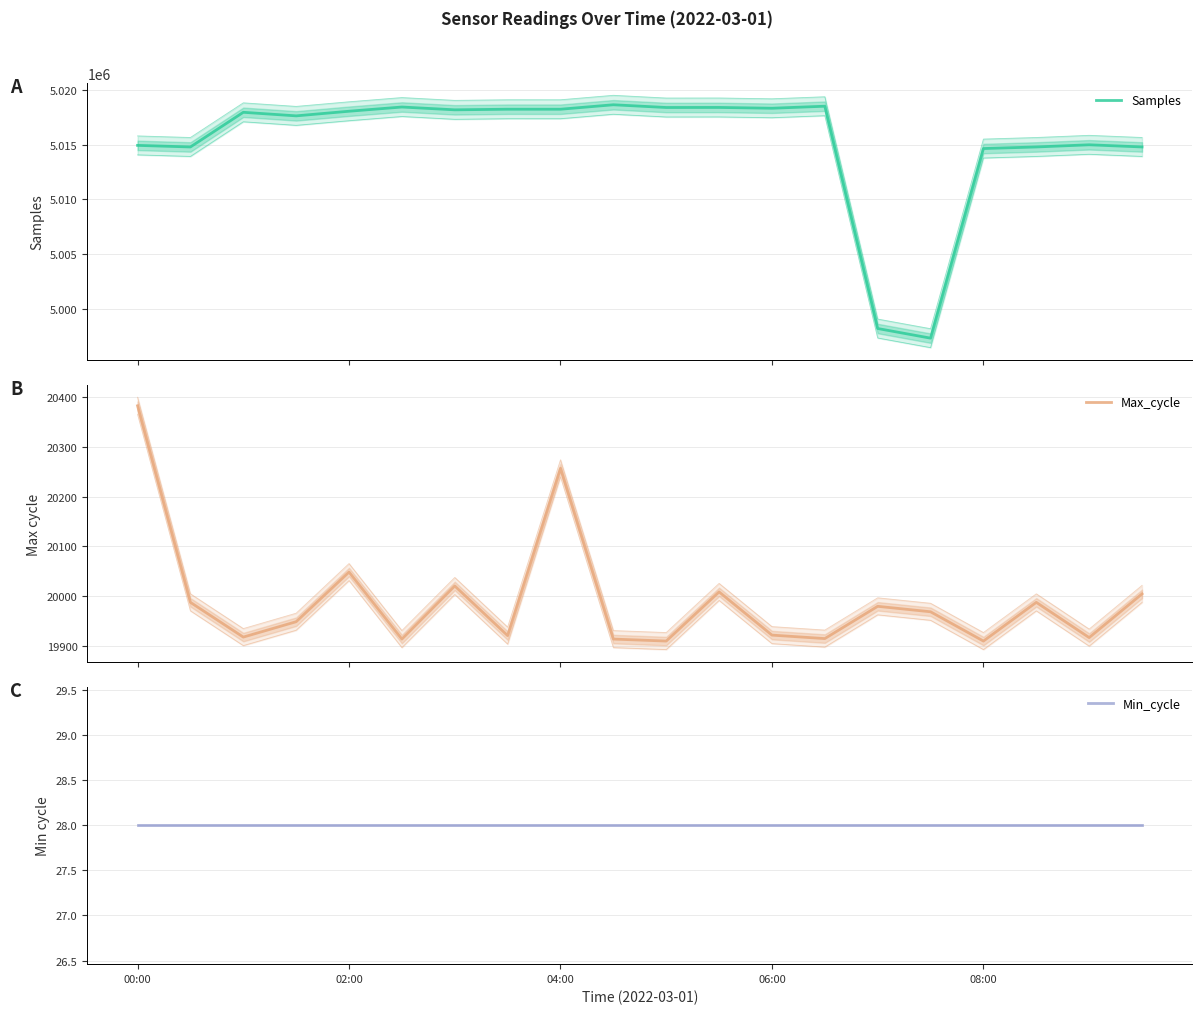

Reading left to right, extract all data points from this chart.

Samples: 5014932	5014788	5017958	5017632	5018055	5018441	5018184	5018240	5018239	5018647	5018397	5018402	5018329	5018515	4998181	4997299	5014643	5014788	5014986	5014789
Max_cycle: 20383	19987	19917	19948	20048	19913	20020	19920	20257	19913	19909	20008	19921	19914	19979	19968	19909	19987	19916	20004
Min_cycle: 28	28	28	28	28	28	28	28	28	28	28	28	28	28	28	28	28	28	28	28